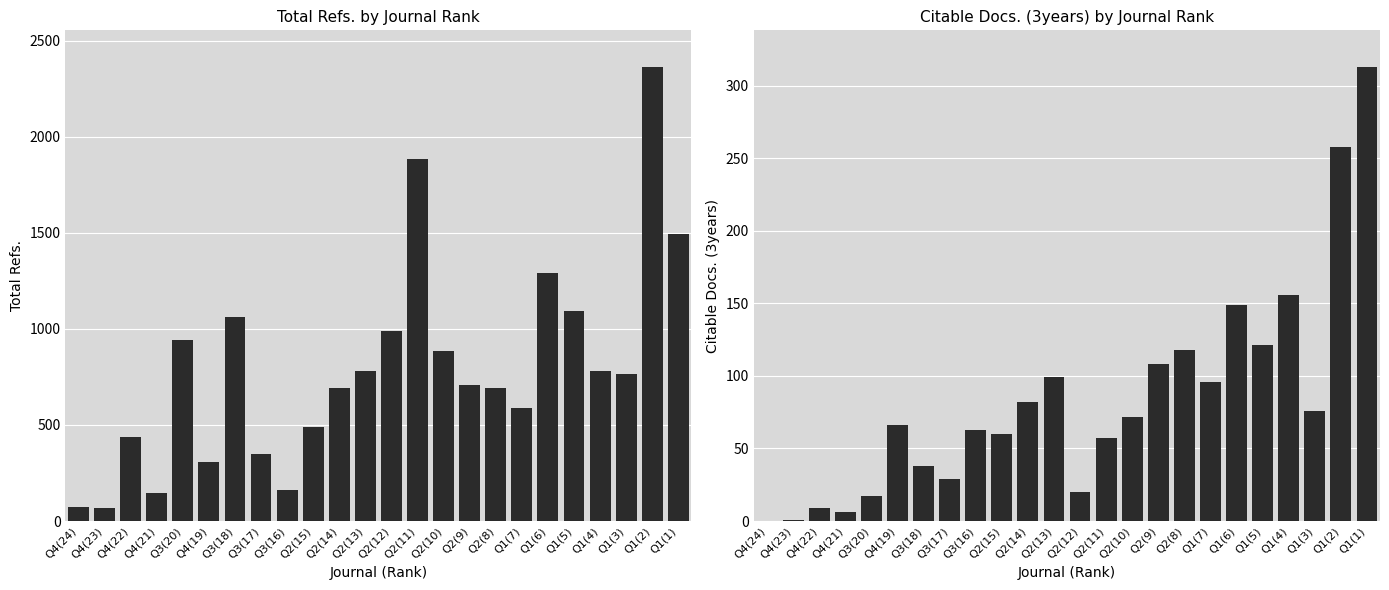

Which series has the largest range (max minus min)?

Total Refs.